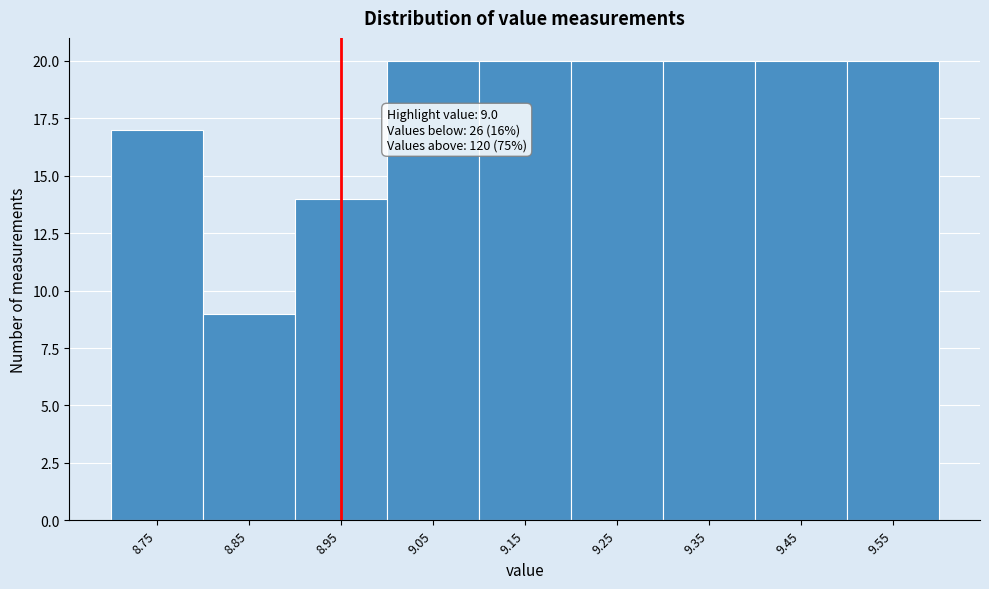

Reading right to left, transcribe all the data shown in this chart.

20	20	20	20	20	20	14	9	17